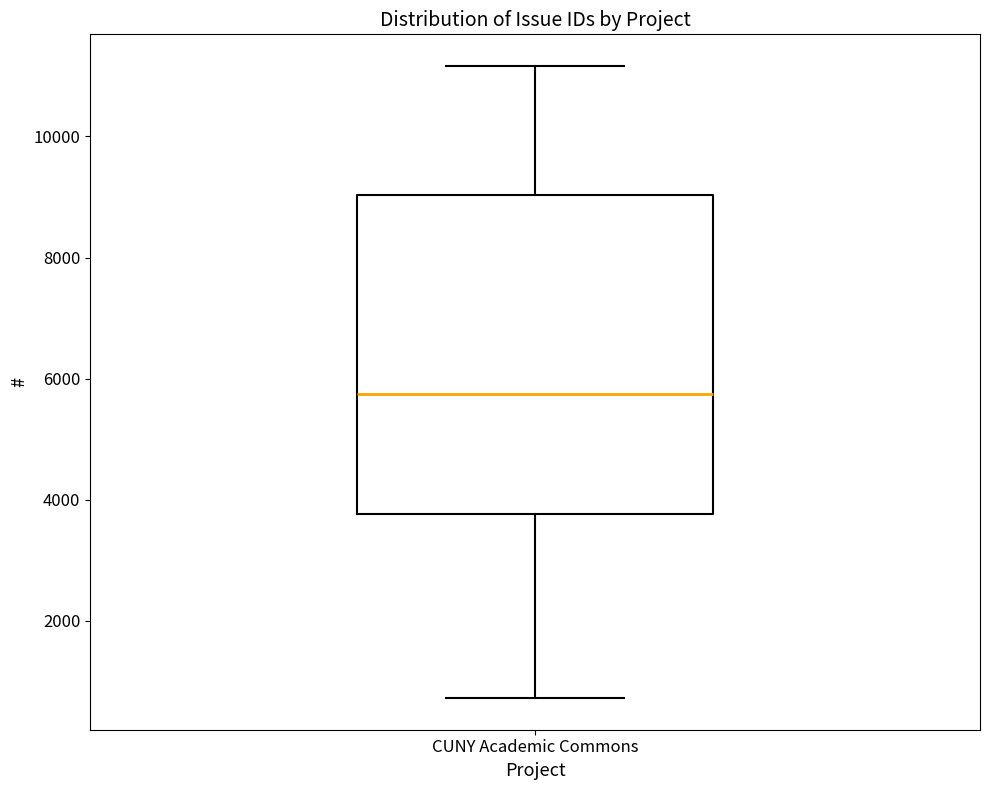

Where does the upper whisker of the box for CUNY Academic Commons end on the y-axis? The values are not printed on the chart, so give them approximately, as read against the axis.

11200